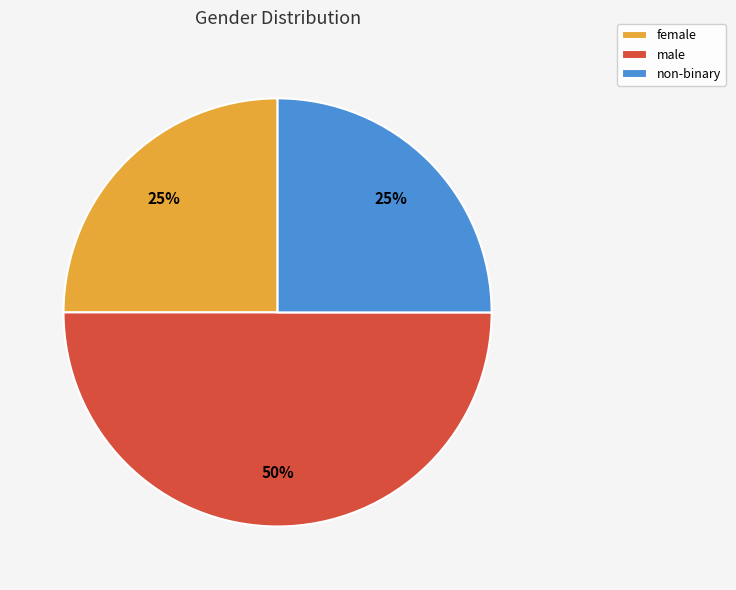

Is the sum of non-binary and male greater than half?

Yes